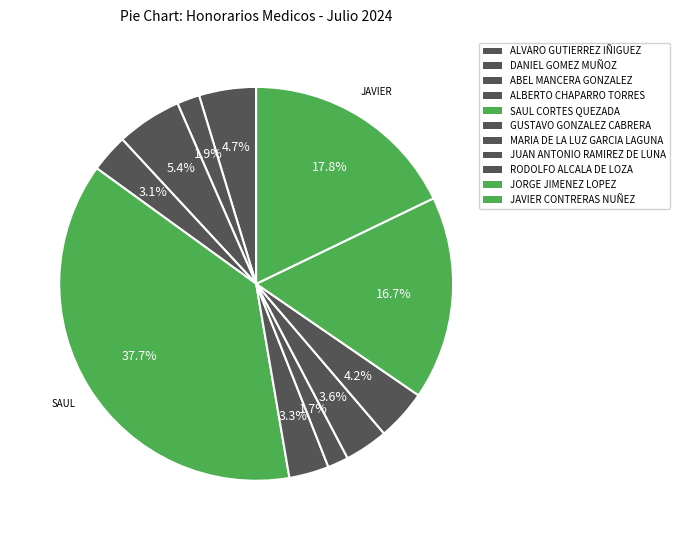

Between DANIEL GOMEZ MUÑOZ and JUAN ANTONIO RAMIREZ DE LUNA, which is larger?

JUAN ANTONIO RAMIREZ DE LUNA